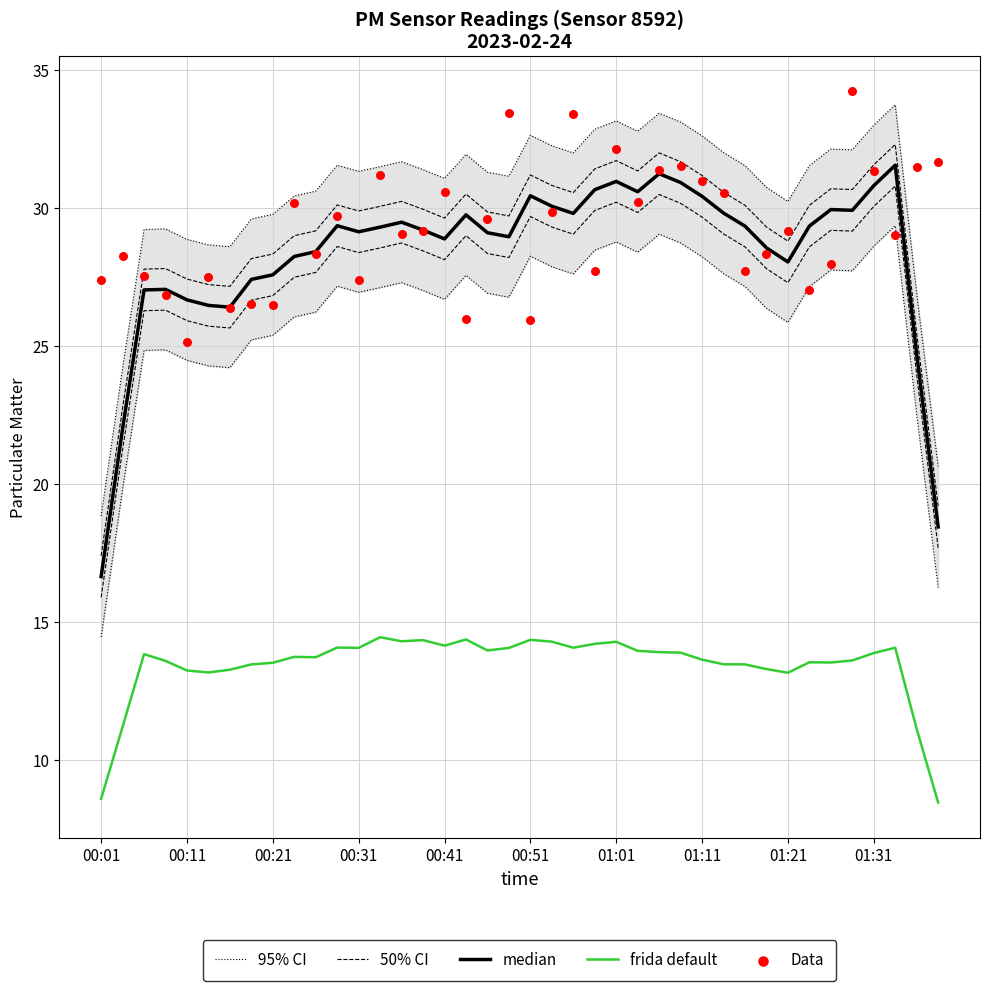

At how many categories does at least one series exceed 23?

40